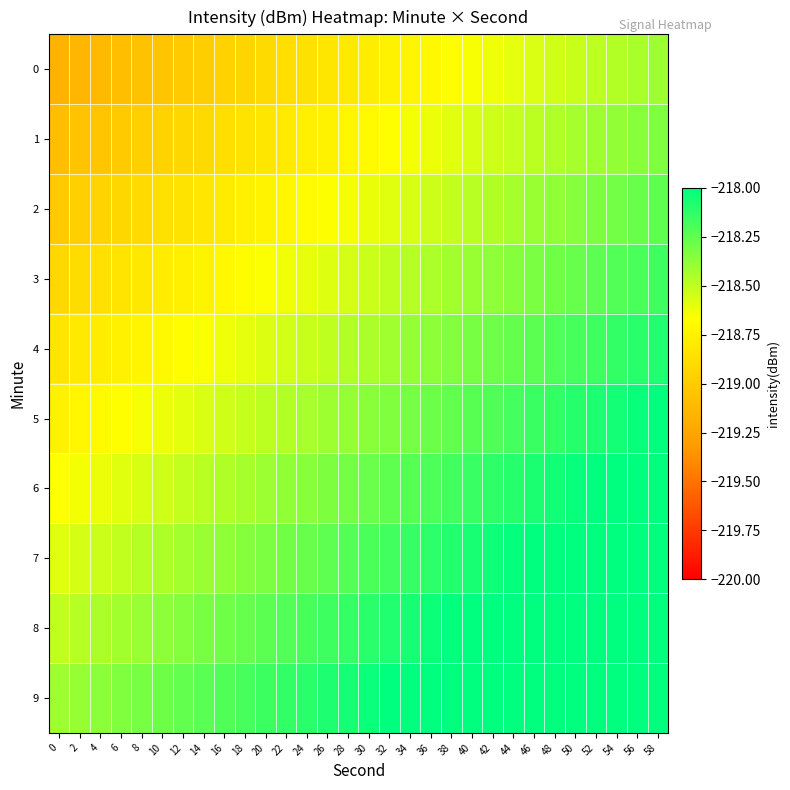

What is the minimum value shown in the chart?

-219.2